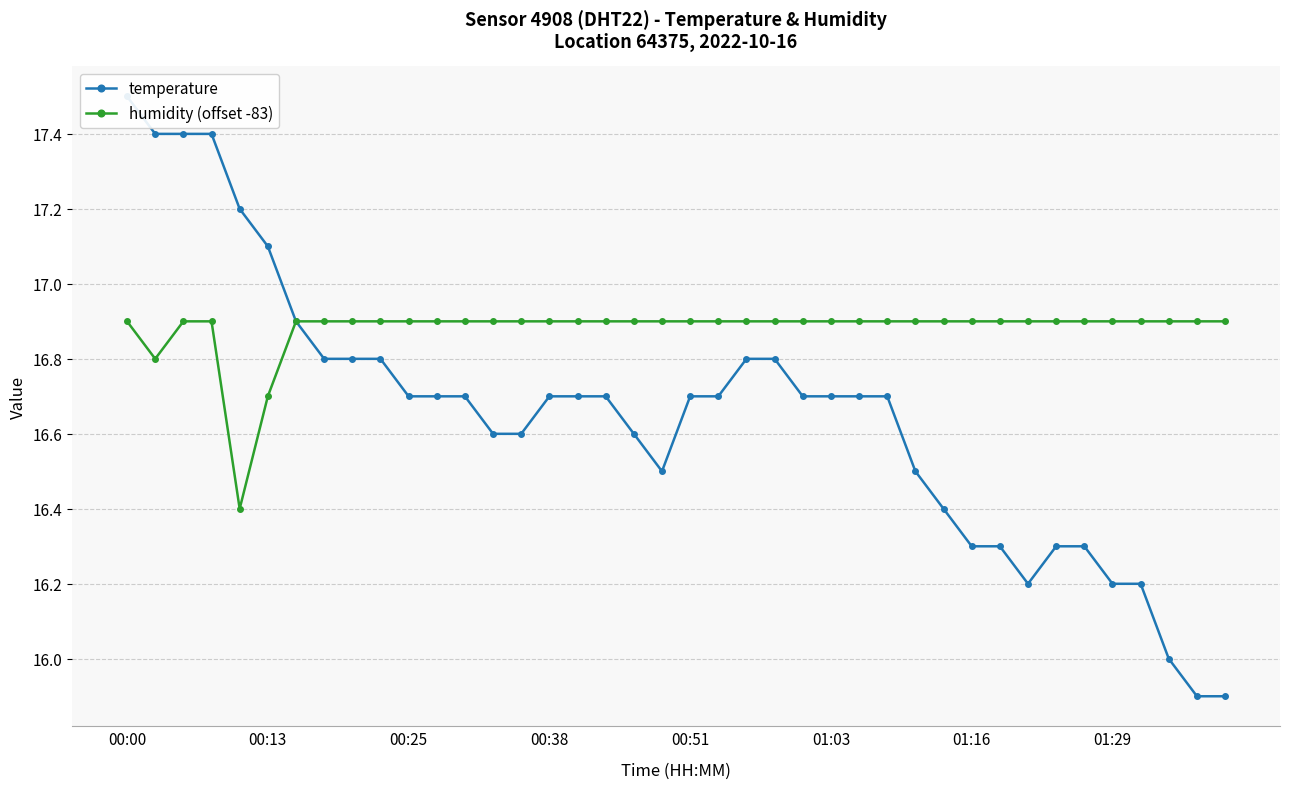

What is the difference between the maximum and minimum values in the temperature series?

1.6